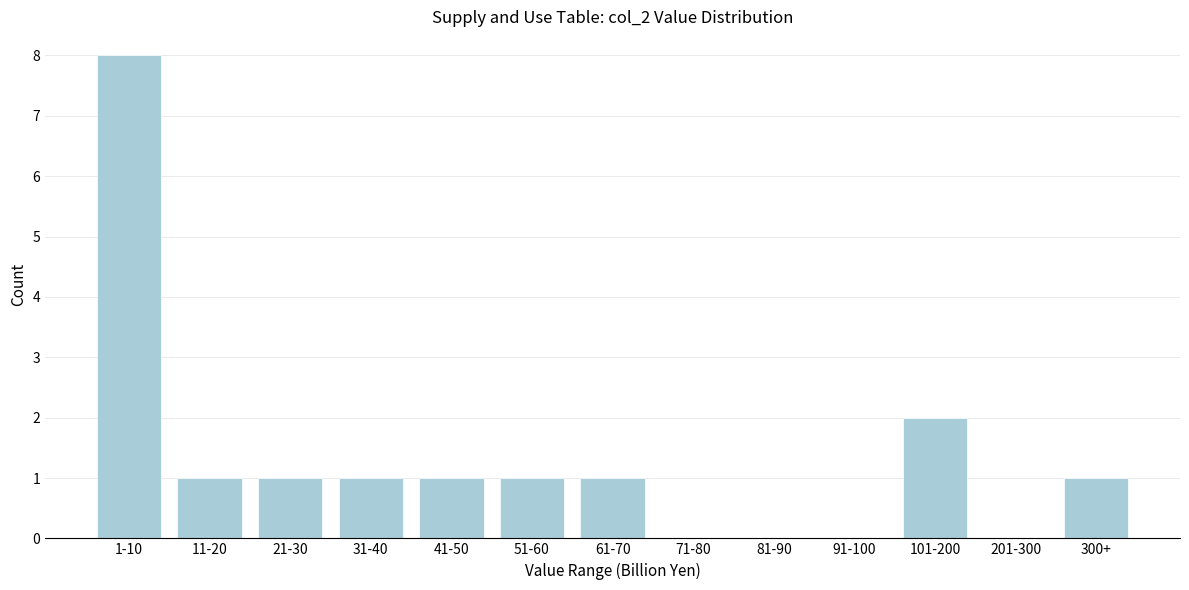

Reading left to right, what are all the values shown in this chart?

1-10=8	11-20=1	21-30=1	31-40=1	41-50=1	51-60=1	61-70=1	71-80=0	81-90=0	91-100=0	101-200=2	201-300=0	300+=1